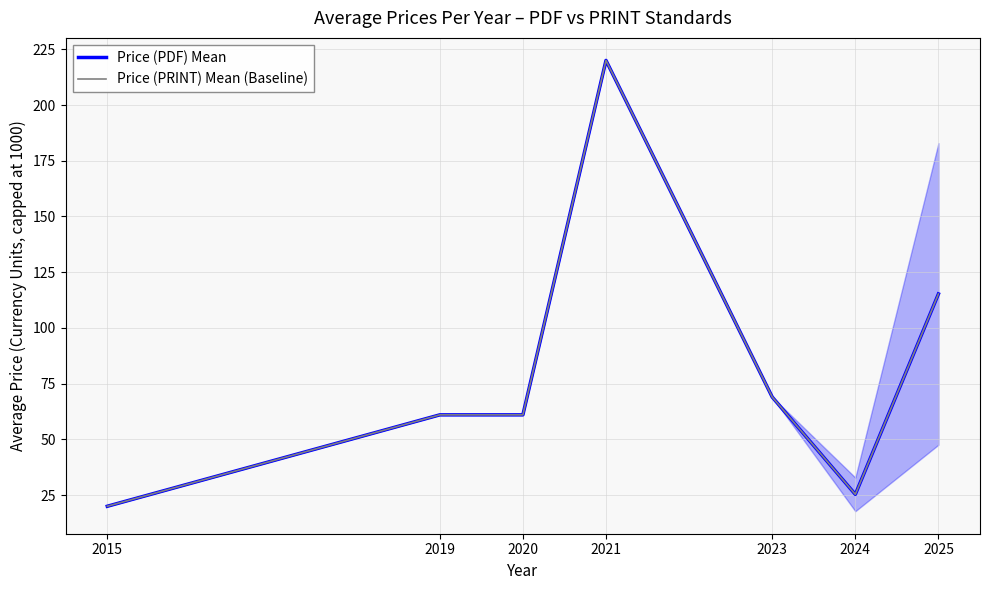

Does the chart have visible grid lines?

Yes